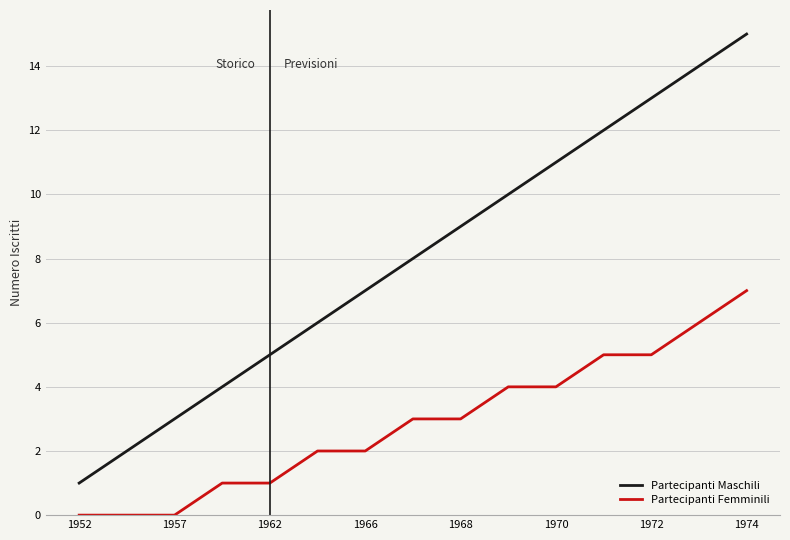

What is the difference between the maximum and minimum values in the Partecipanti Femminili series?

7